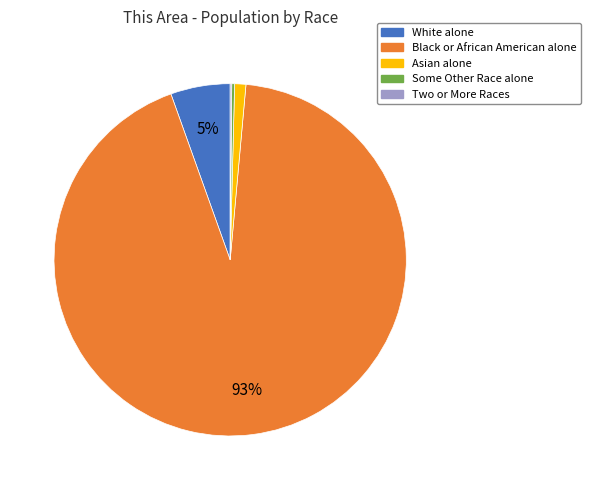

To the nearest percent, what portion does Asian alone represent?

1%